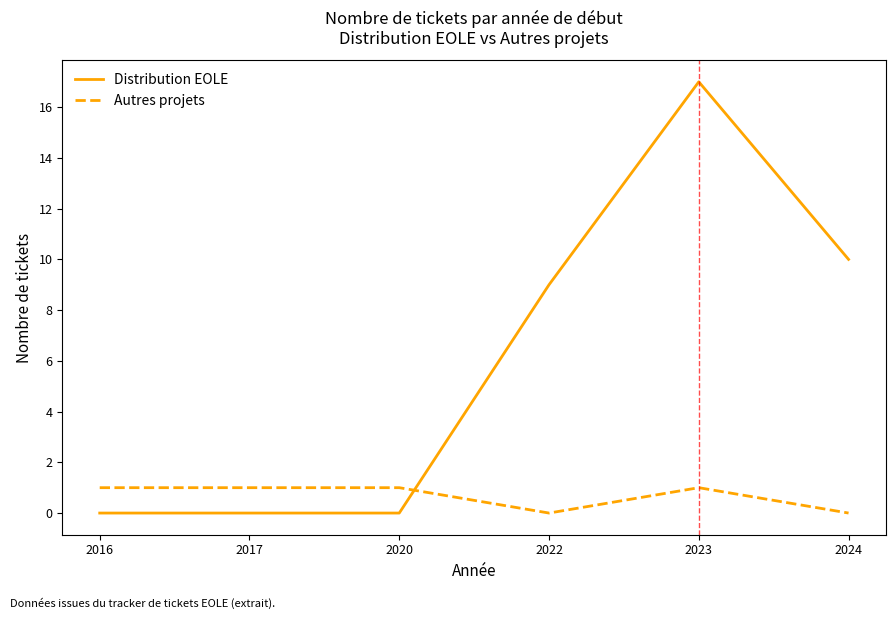

Is it true that Autres projets equals 1 at 2023?

True